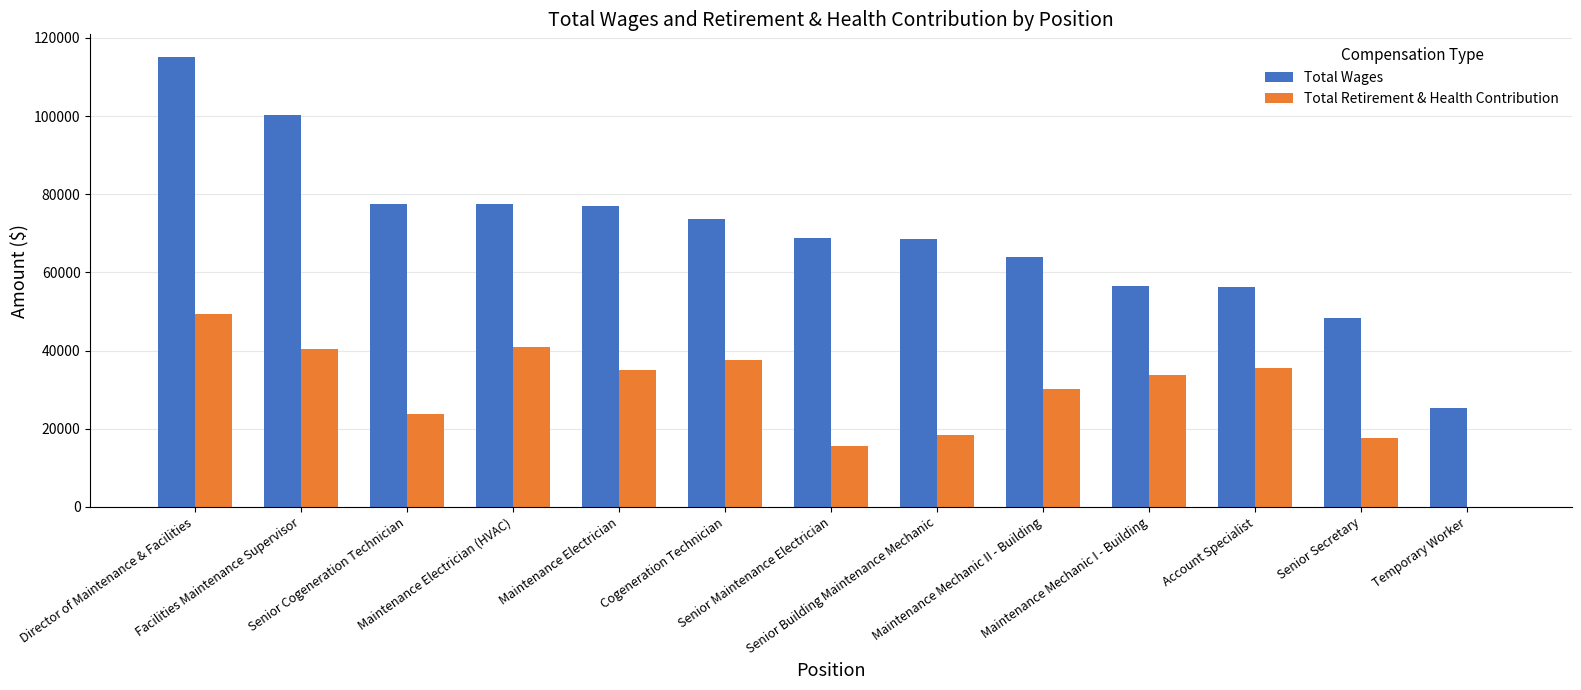

Between Temporary Worker and Maintenance Mechanic I - Building, which is larger?

Maintenance Mechanic I - Building